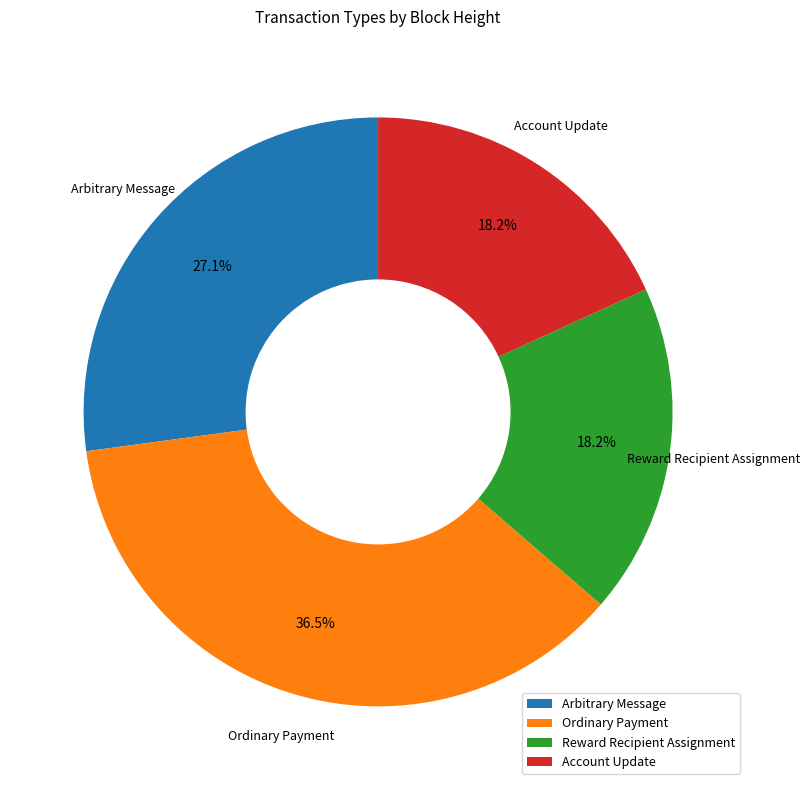

How much of the chart is everything except Account Update?

81.8%